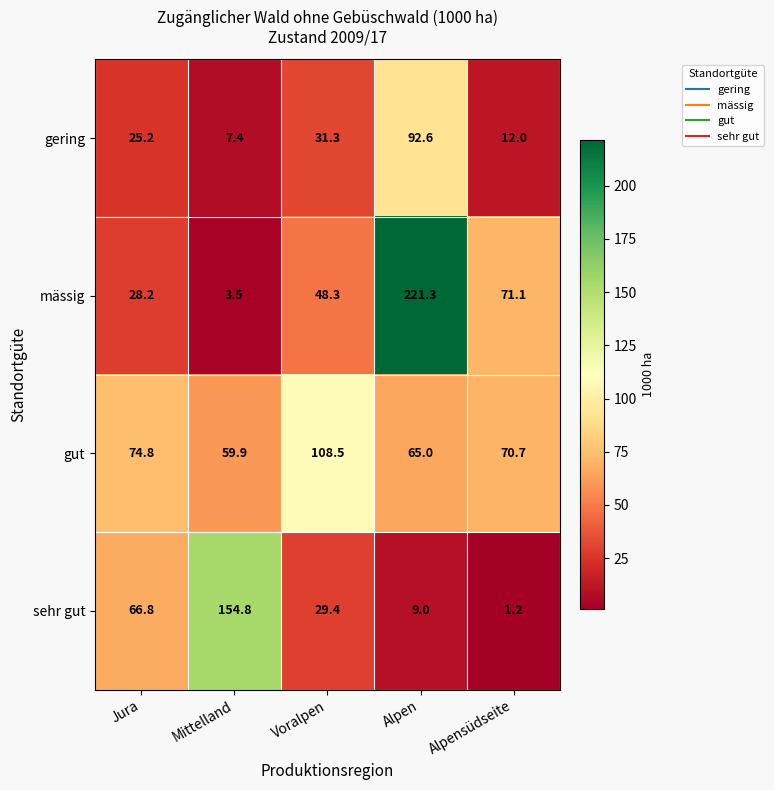

The gering series shows 43.6 at Jura. True or false?

False